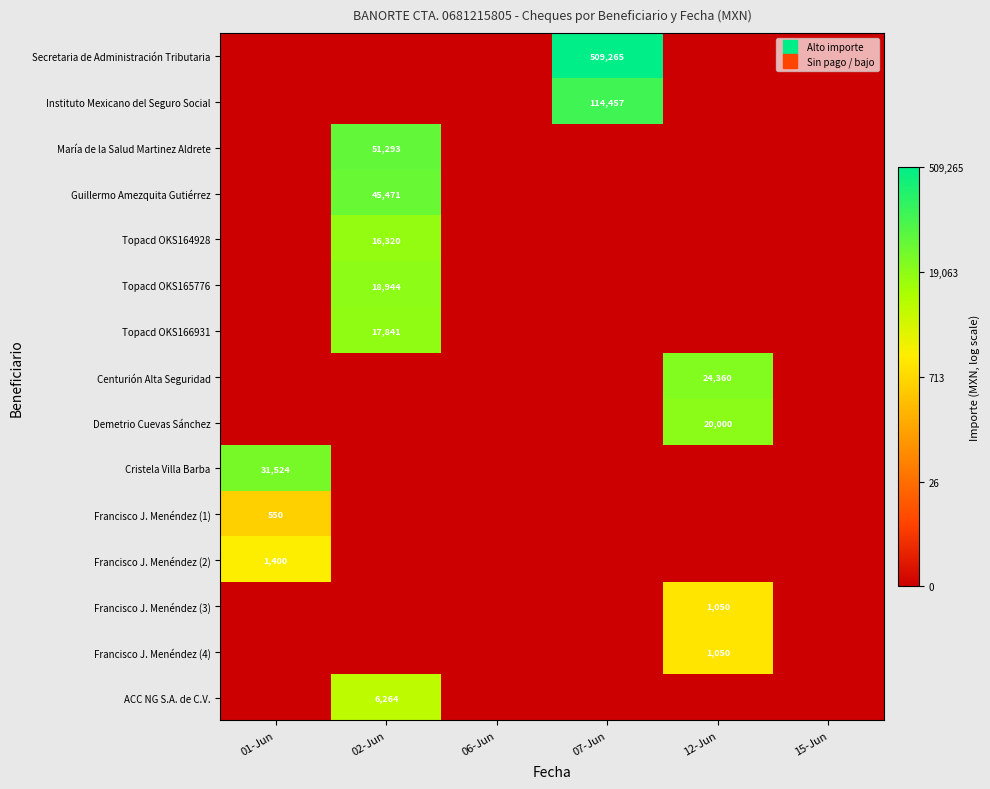

At how many categories does at least one series exceed 4?

4